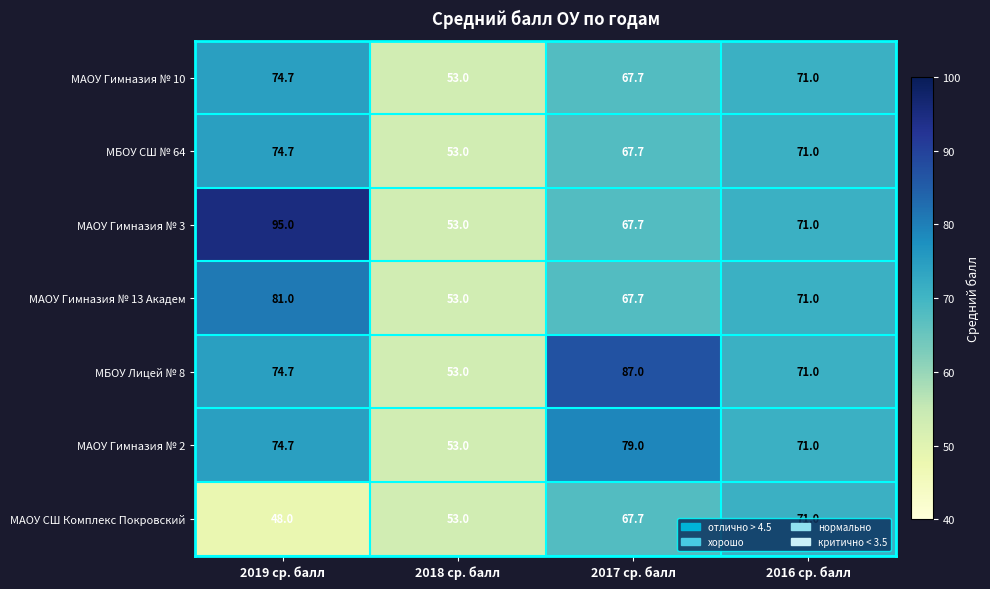

What value does the МАОУ Гимназия № 10 series have at 2016 ср. балл?

71.0